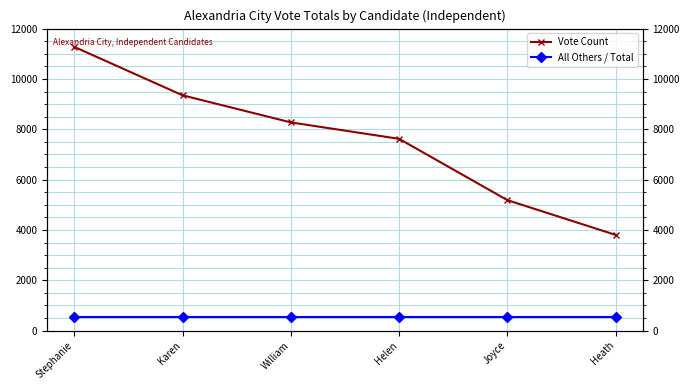

At which category is the sum across all series the highest?

Stephanie